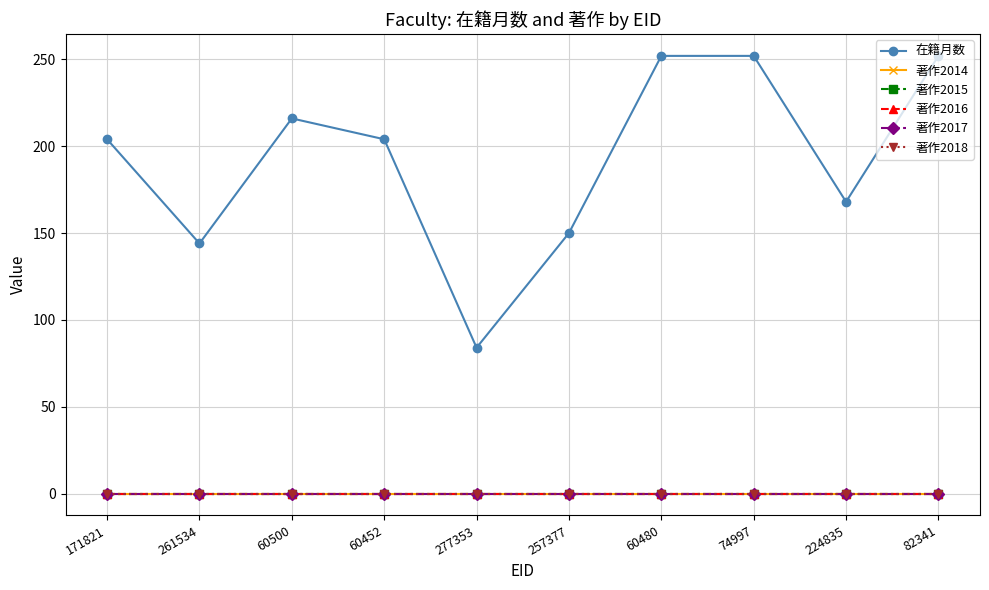

Rank the categories by 著作2015 value from highest to lowest.

171821, 261534, 60500, 60452, 277353, 257377, 60480, 74997, 224835, 82341